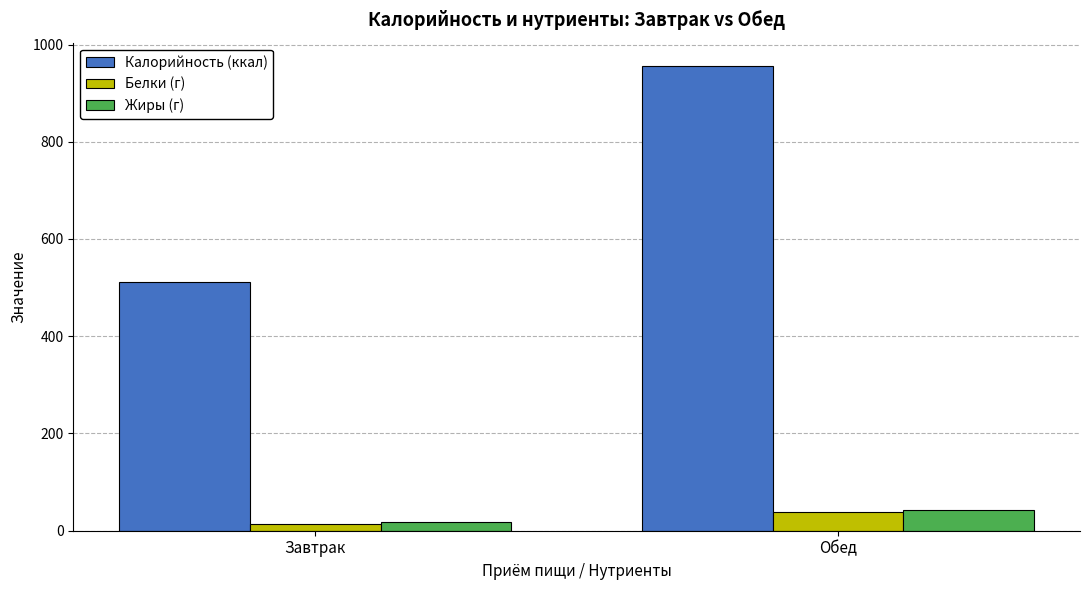

The value of Калорийность (ккал) at Обед is 532.1. True or false?

False